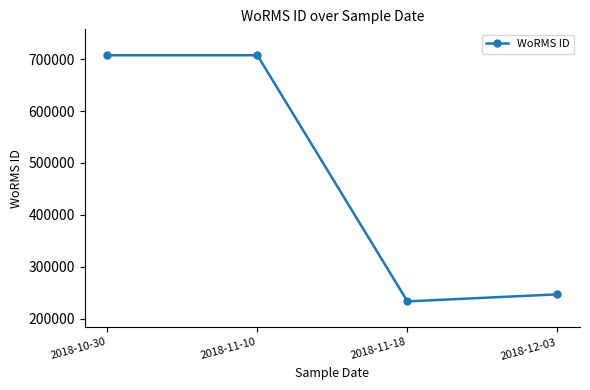

Is this an area chart (filled region under the line)?

No